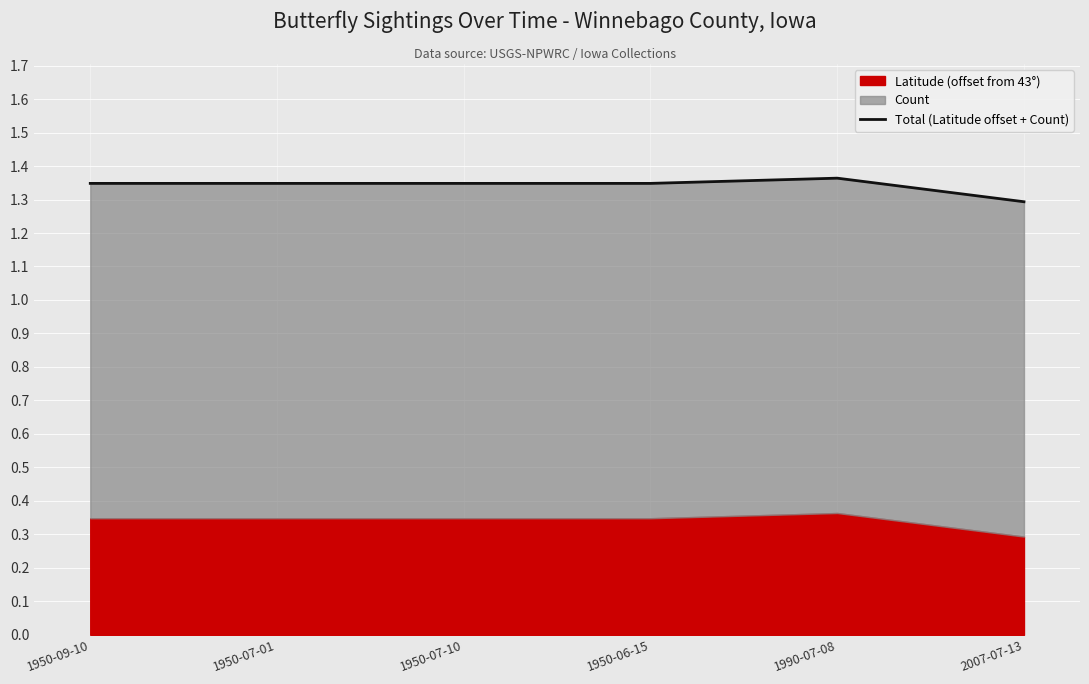

At which category does the chart reach its peak across all series?

1990-07-08